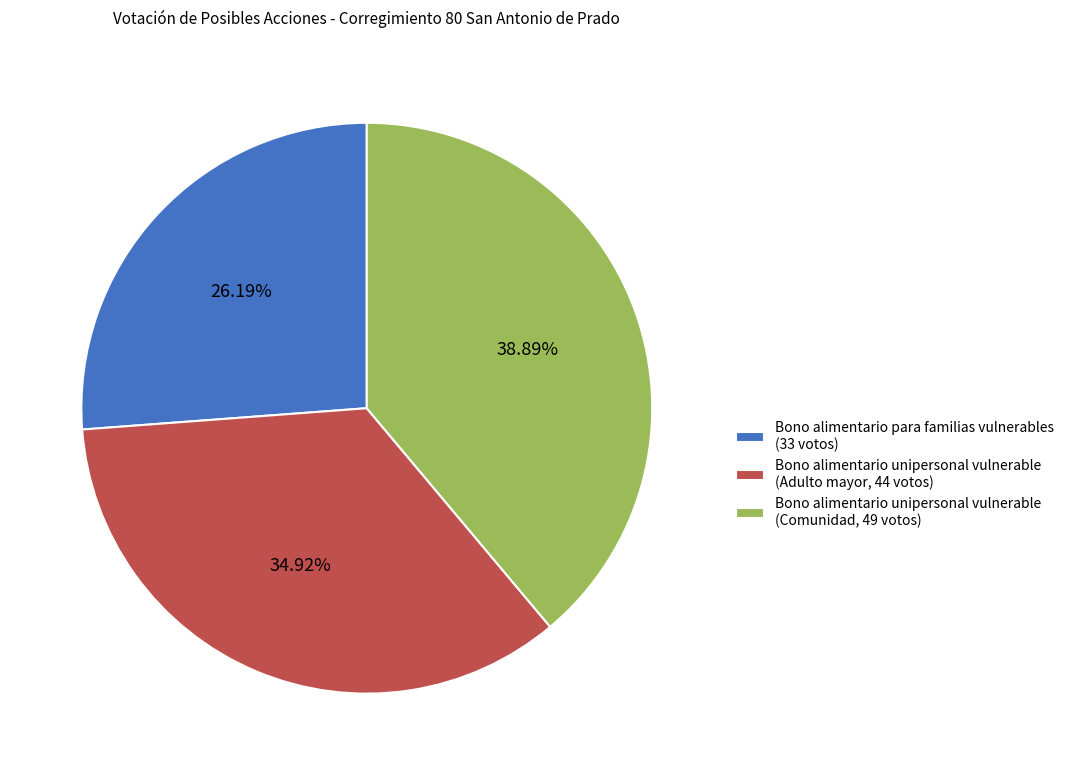

To the nearest percent, what is the average slice percentage?

33%